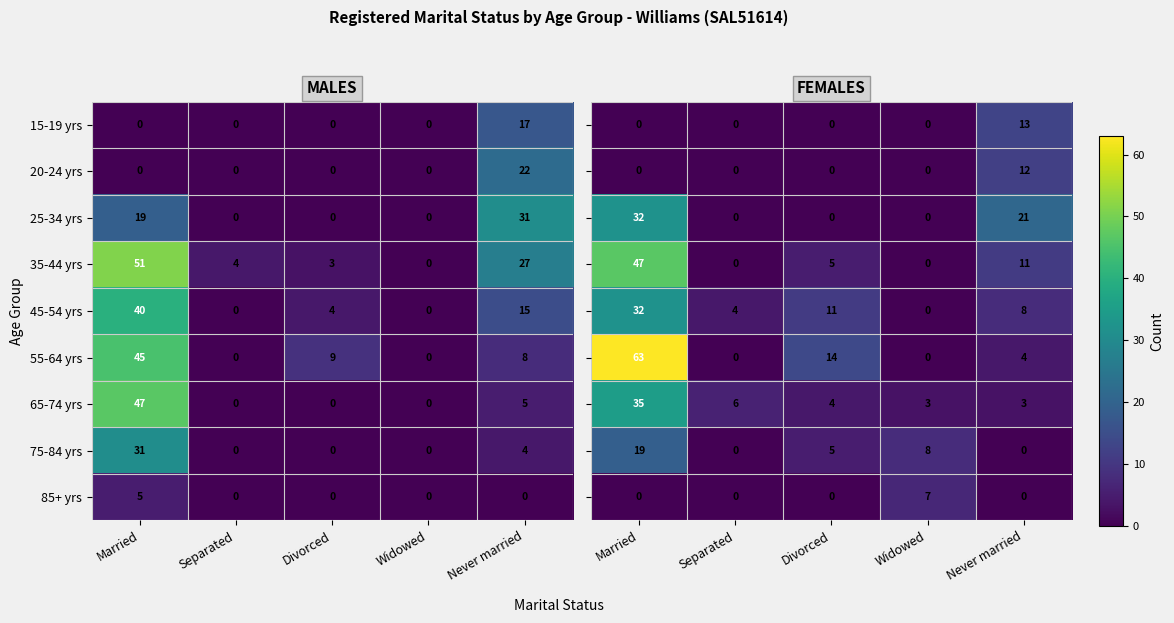

Which has a higher value, Widowed or Never married?

Never married